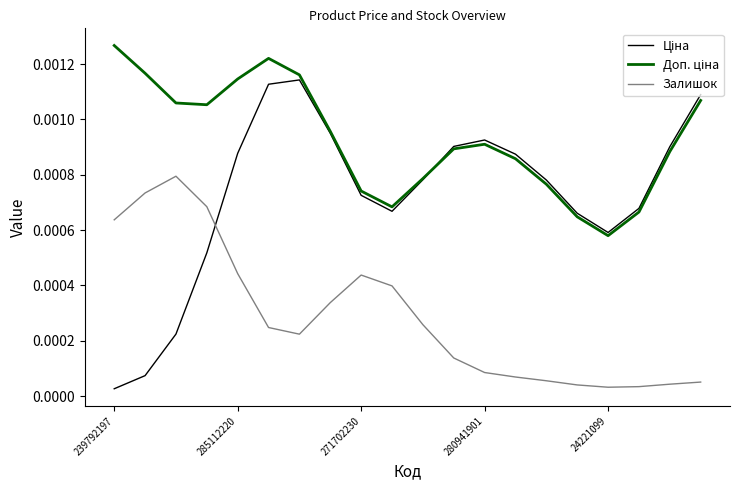

How many lines are shown in the chart?

3